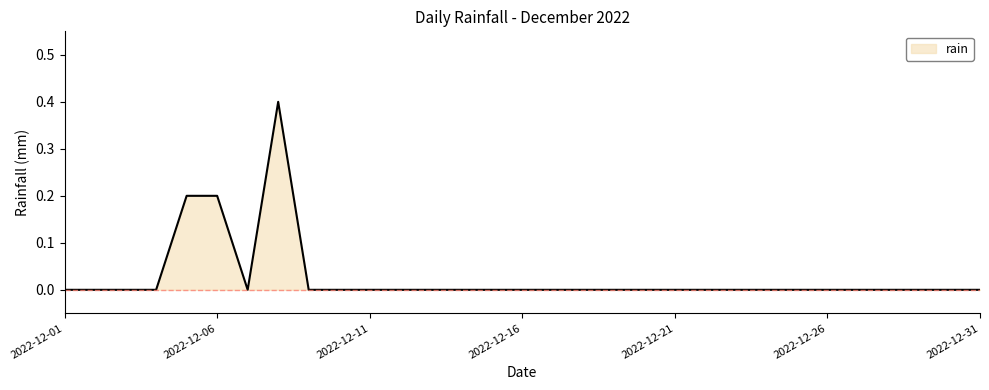

What is the difference between the maximum and minimum values?

0.4